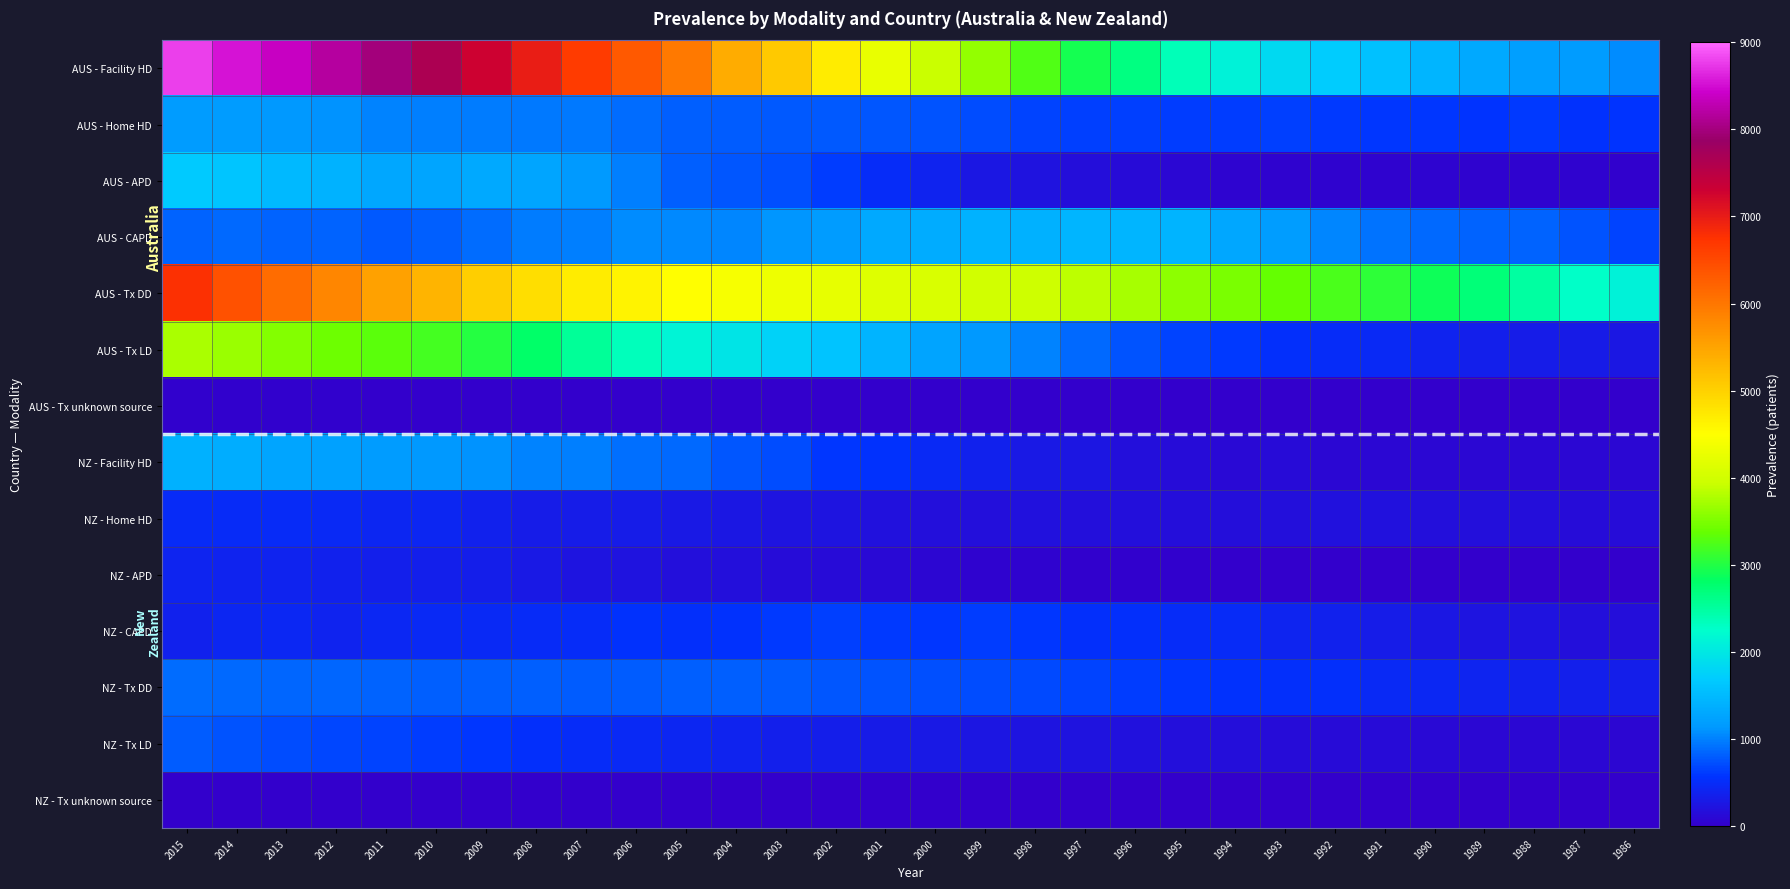

Which series changed the most between 2010 and 2005?

AUS - Facility HD